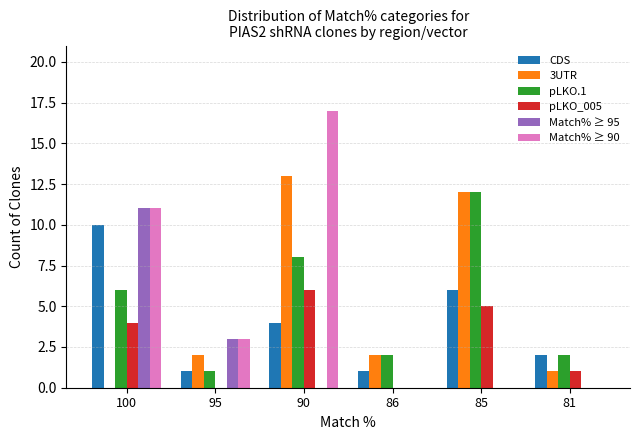

What value does the CDS series have at 90?

4